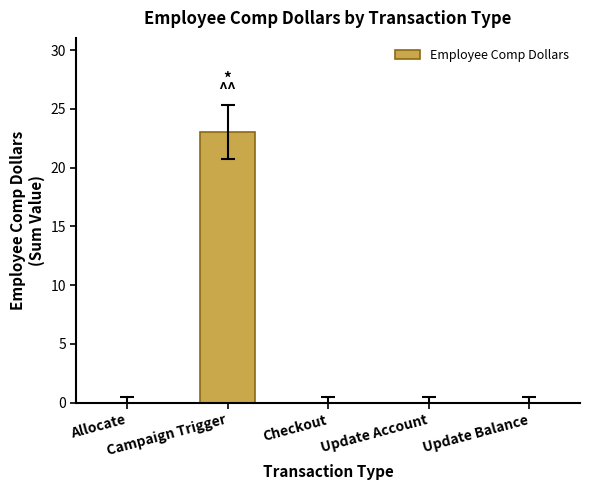

What is the sum of all values?

23